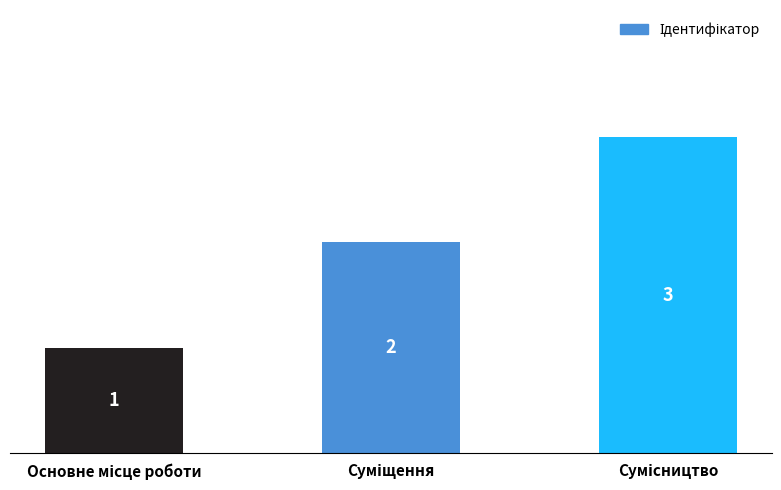

What is the value of the 3rd bar from the left?

3